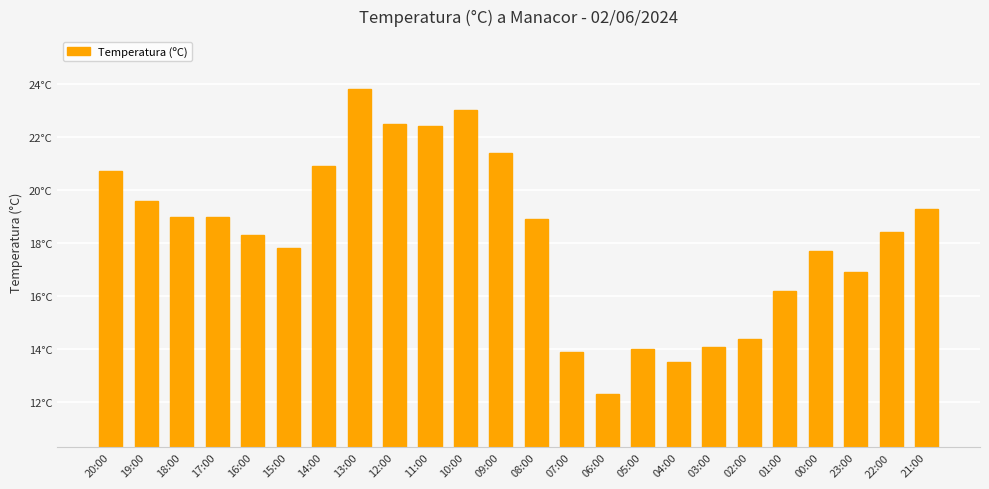

Count the number of data series in this chart.

1